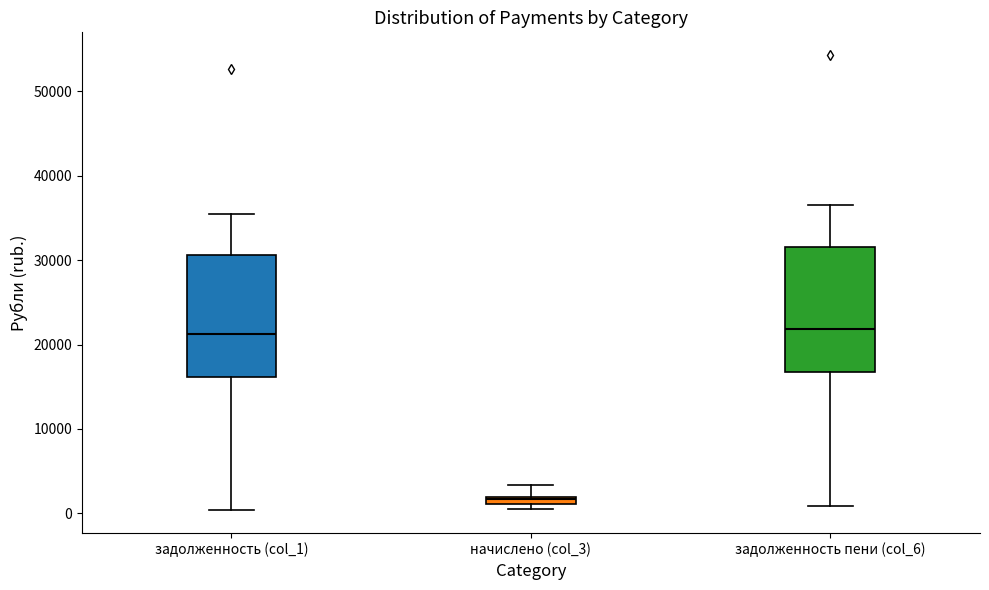

Where is the upper edge of the box for задолженность пени (col_6) on the y-axis? The values are not printed on the chart, so give them approximately, as read against the axis.

32000